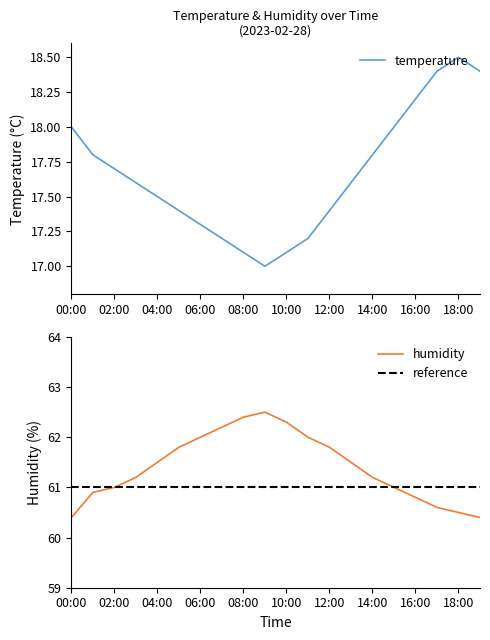

What is the difference between the temperature values at 18:00 and 09:00?

1.5